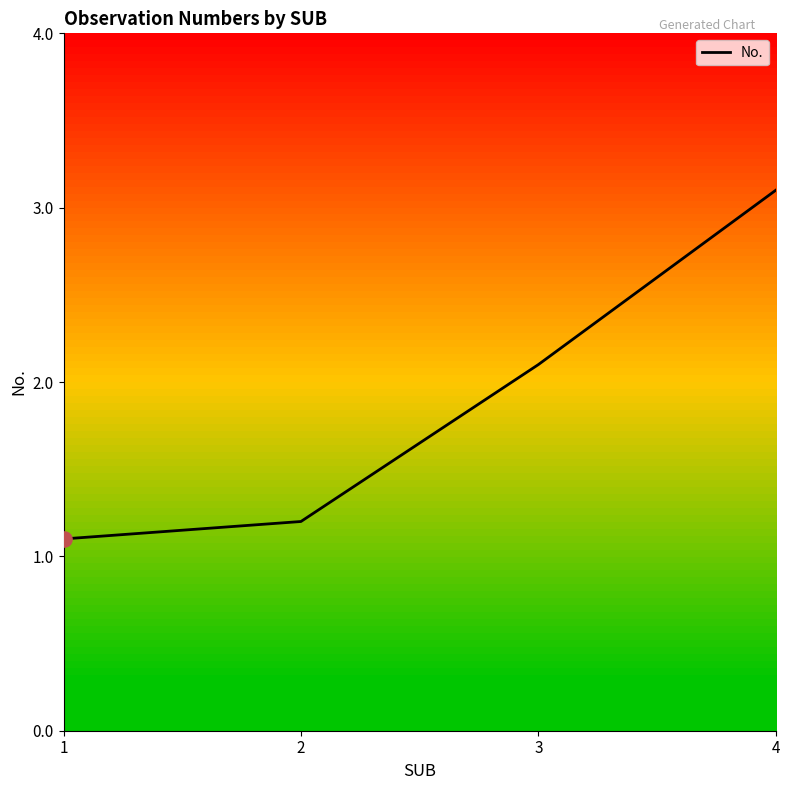

Which has a higher value, 2 or 1?

2